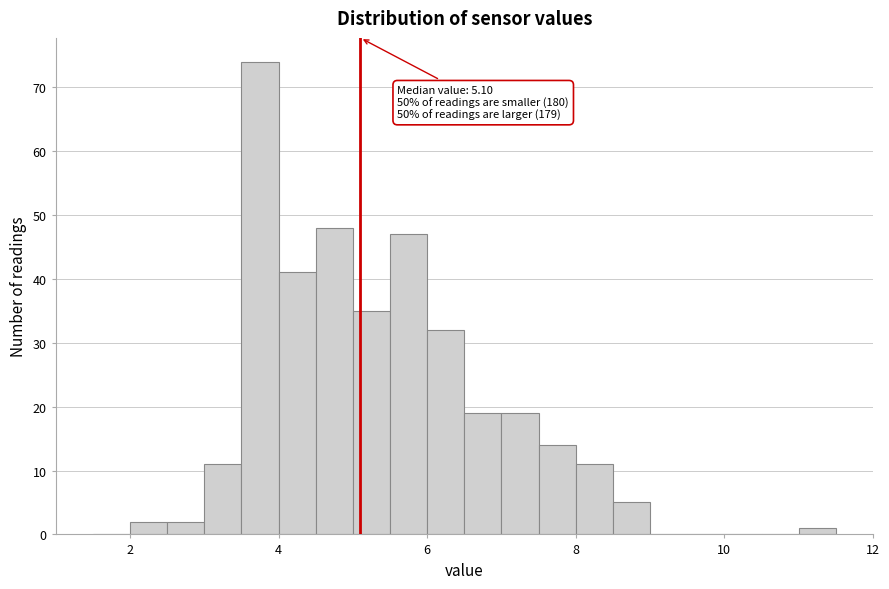

Around what value on the x-axis is the tallest bar? Give the approximate position of its centre, as read against the axis.

3.8